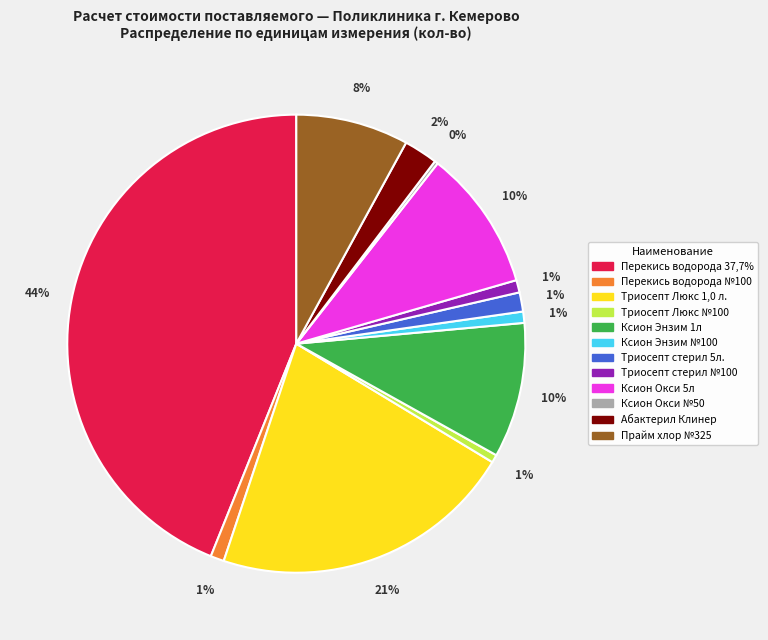

What is the largest slice in the pie chart?

Перекись водорода 37,7%